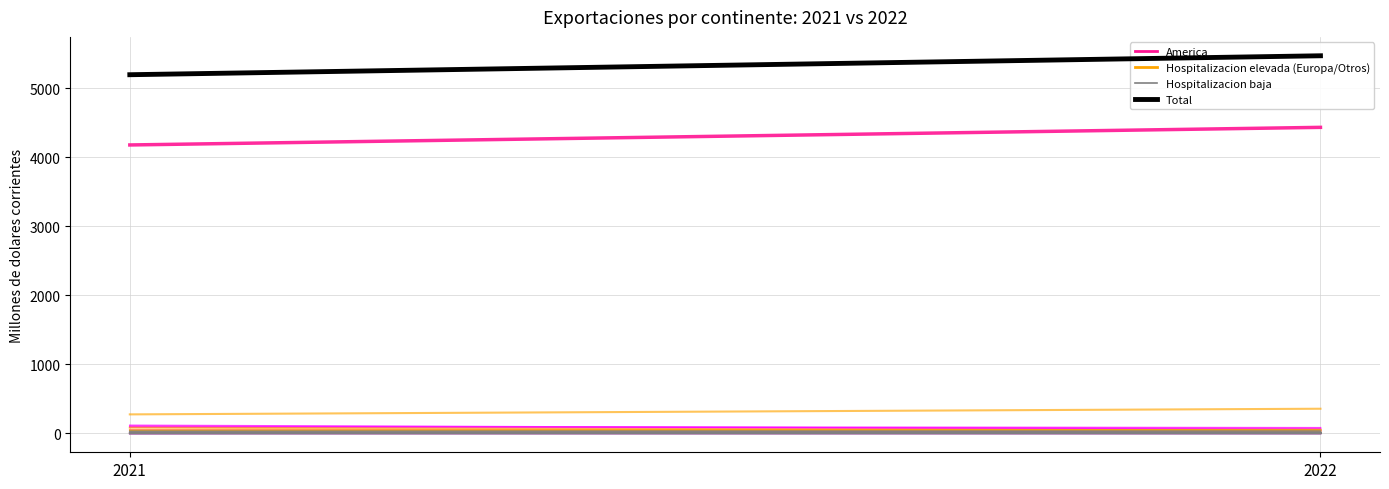

Is this an area chart (filled region under the line)?

No